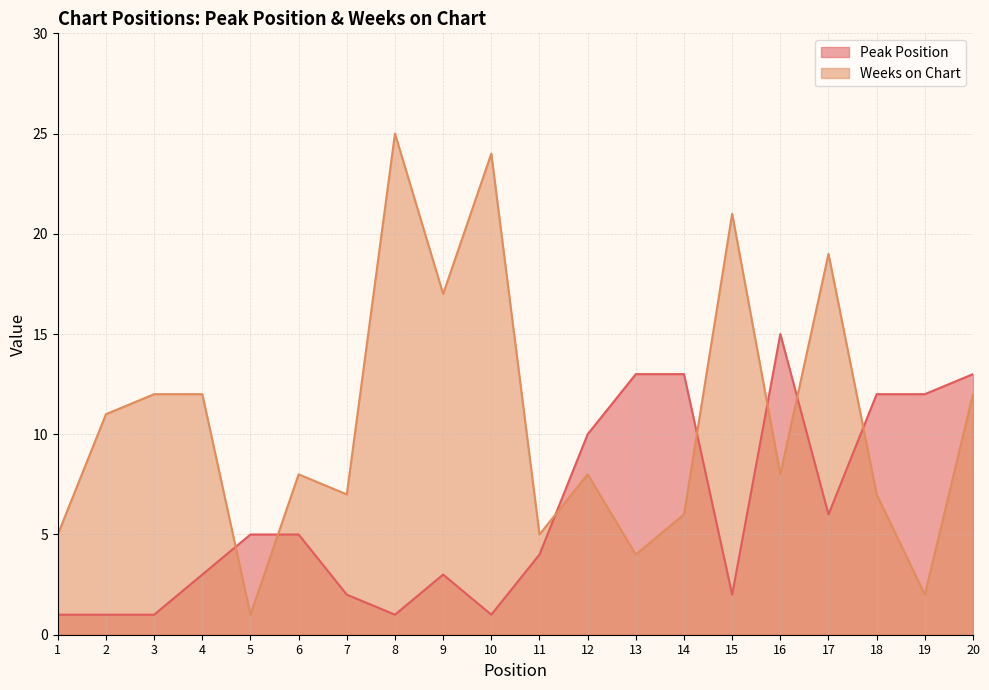

Which series has the largest total across all categories?

Weeks on Chart